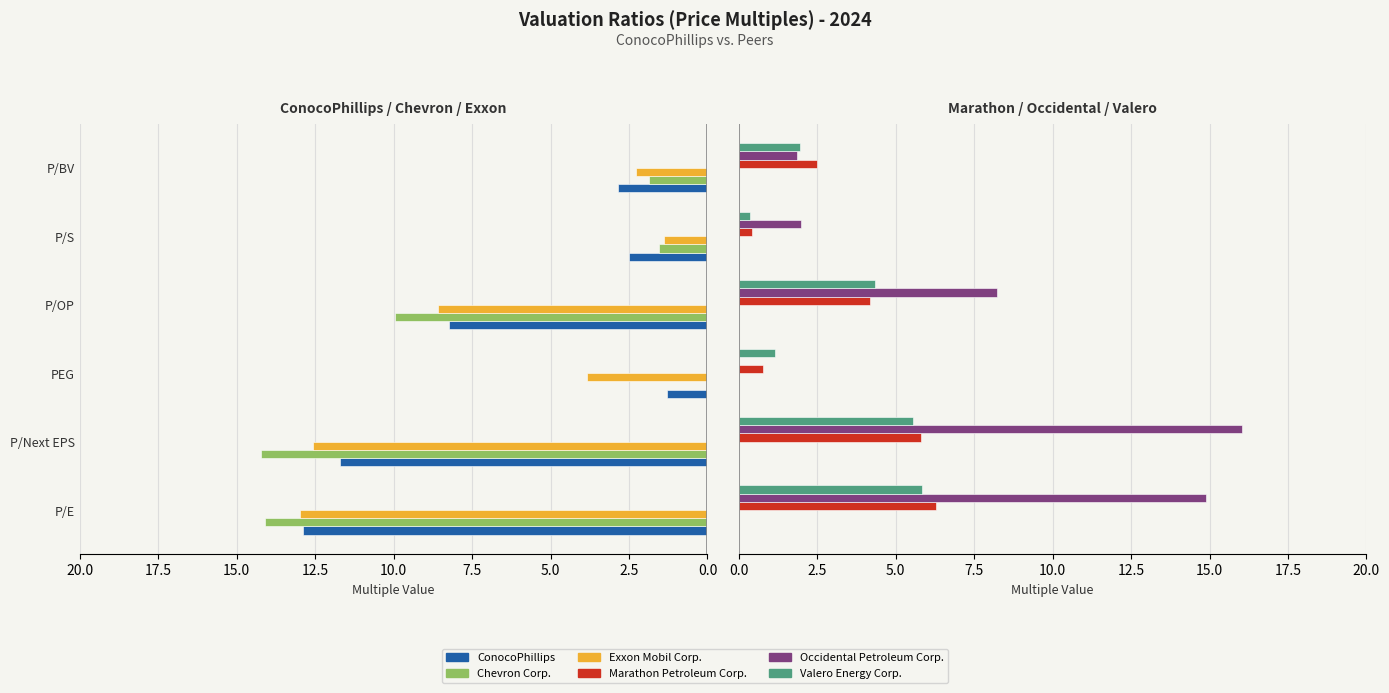

Is it true that Chevron Corp. equals 5.1 at P/Next EPS?

False